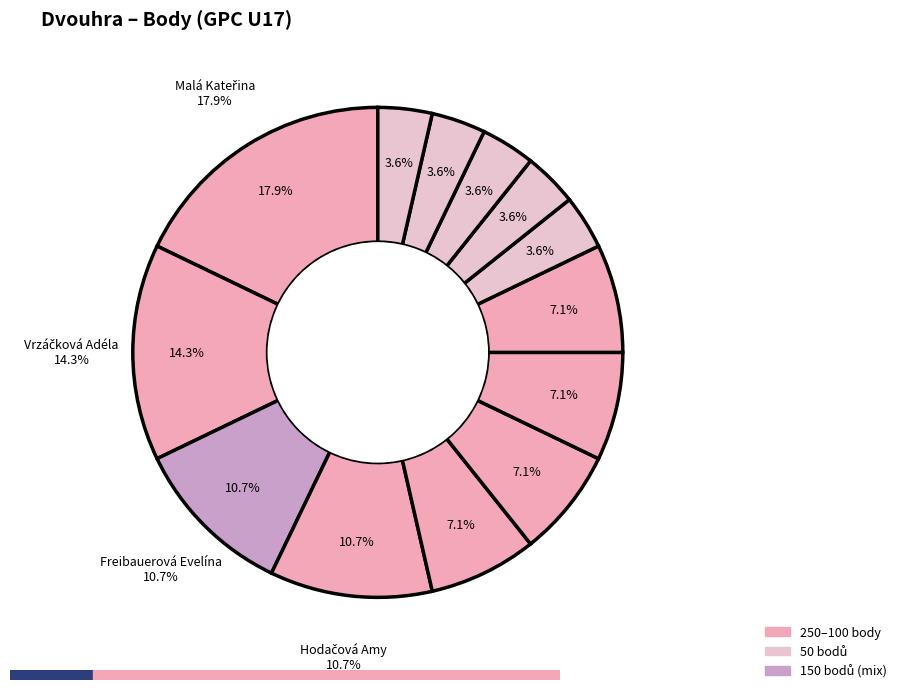

Rank the categories by value from lowest to highest.

Absatzová Elen, Holubářová Eva, Dufková Eliška, Teplá Natálie, Kroupová Lucie, Antalová Eliška, Kuncová Markéta, Vondráčková Kateřina, Kastnerová Barbora, Freibauerová Evelína, Hodačová Amy, Vrzáčková Adéla, Malá Kateřina